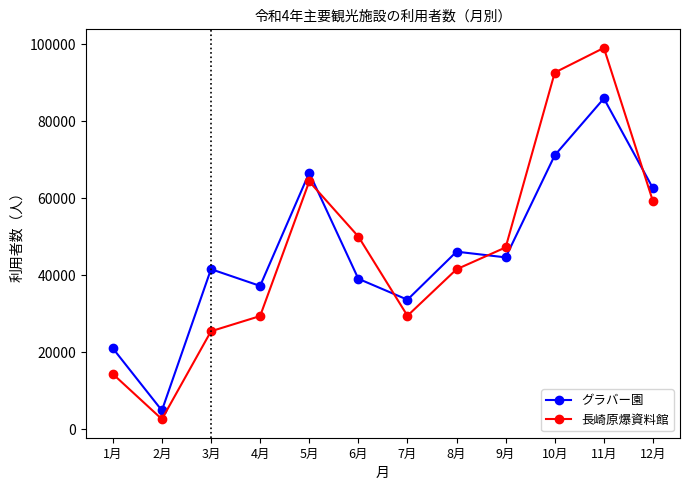

In 長崎原爆資料館, how many points are higher than both neighbors (excluding endpoints)?

2